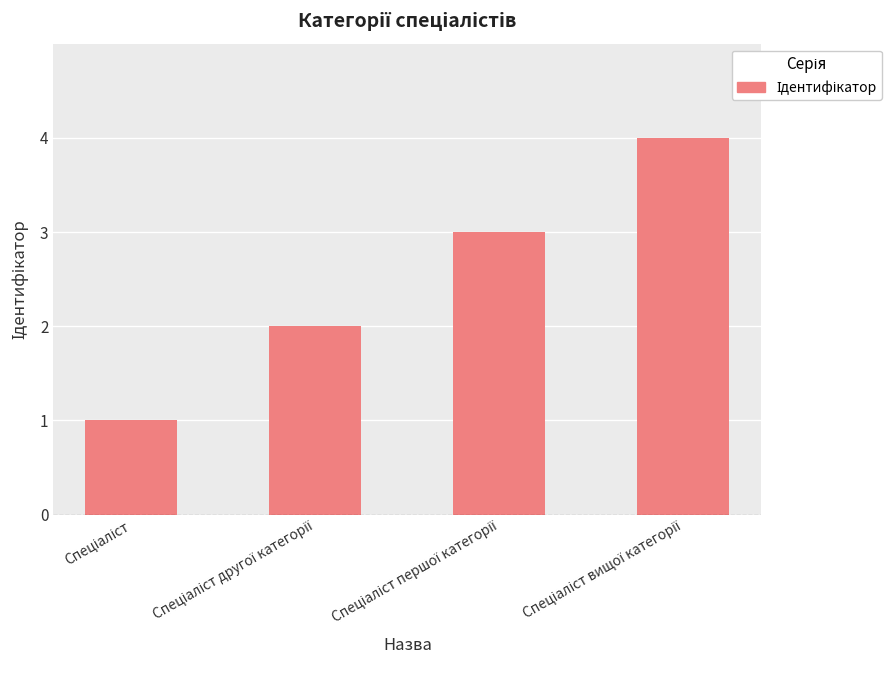

What is the greatest value displayed?

4